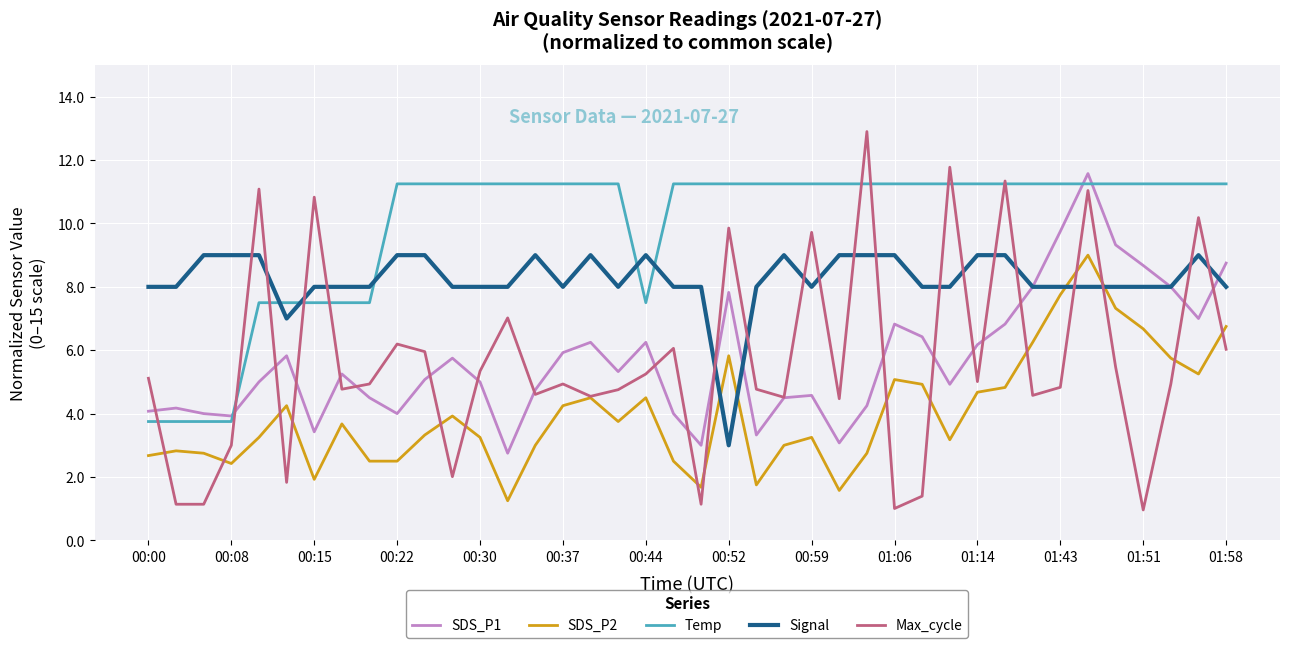

What is the smallest value displayed?

1.0